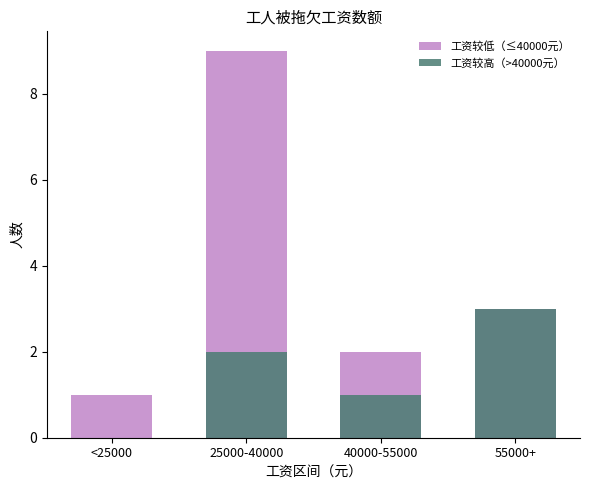

Which series has the largest range (max minus min)?

工资较低（≤40000元）